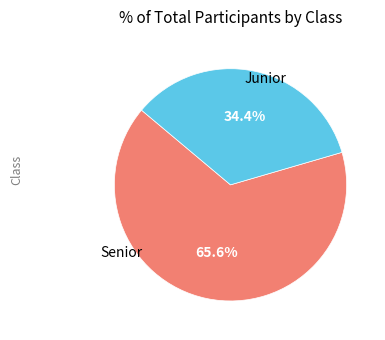

Does any single category account for the majority?

Yes